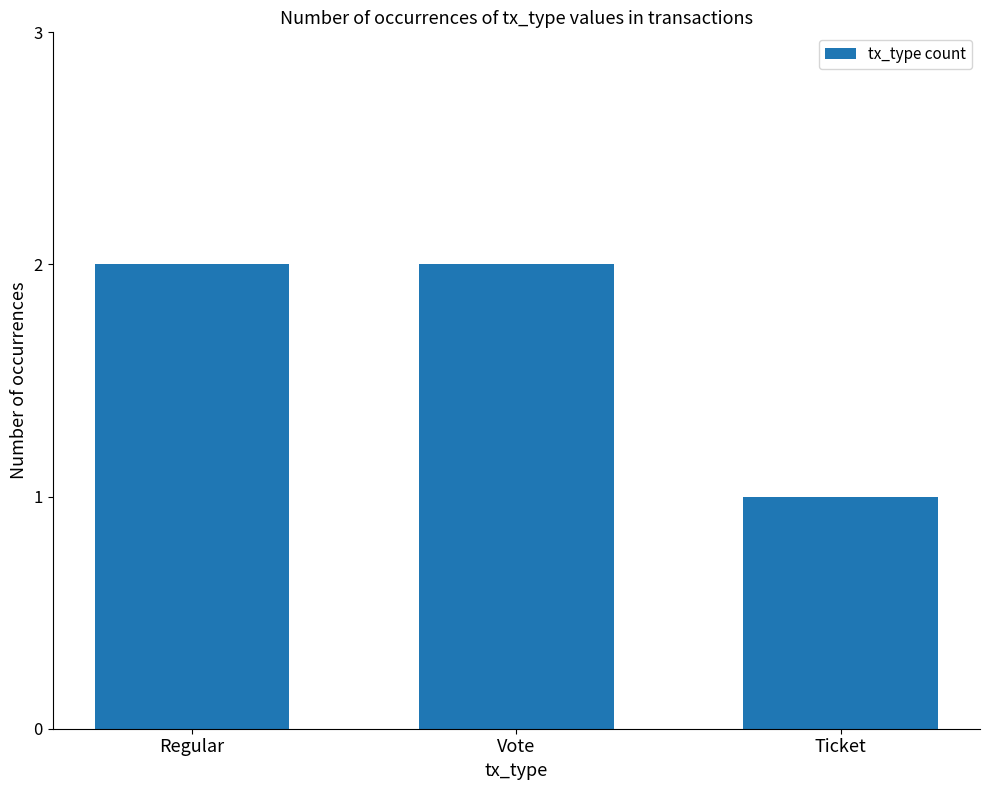

What is the sum of the values at Regular and Ticket?

3